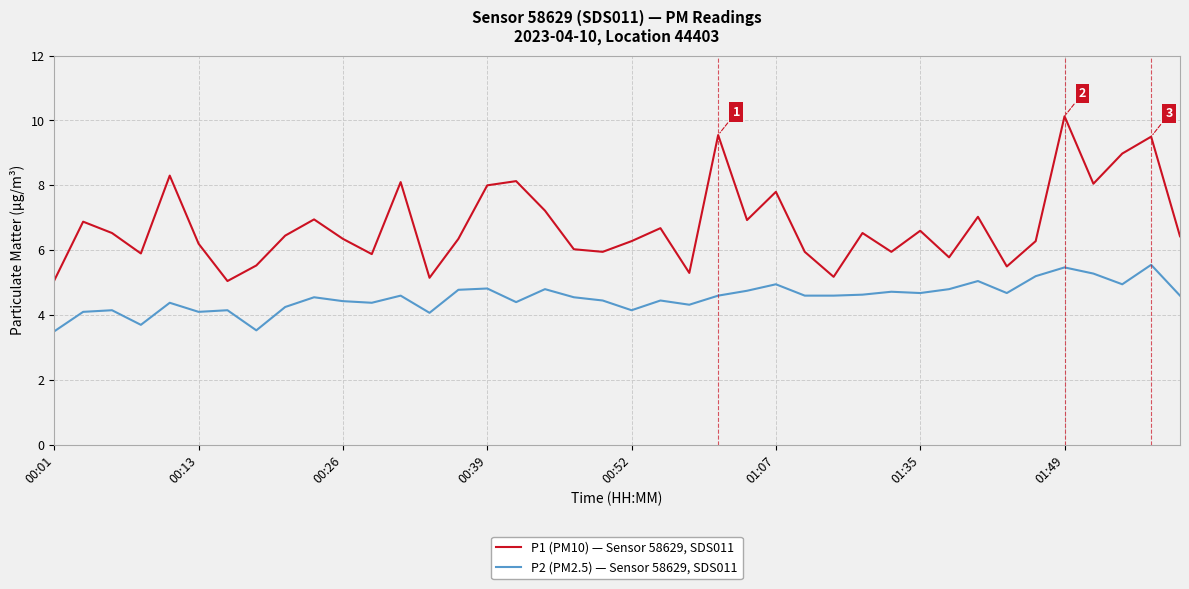

True or false: P1 (PM10) — Sensor 58629, SDS011 and P2 (PM2.5) — Sensor 58629, SDS011 intersect in this chart.

False